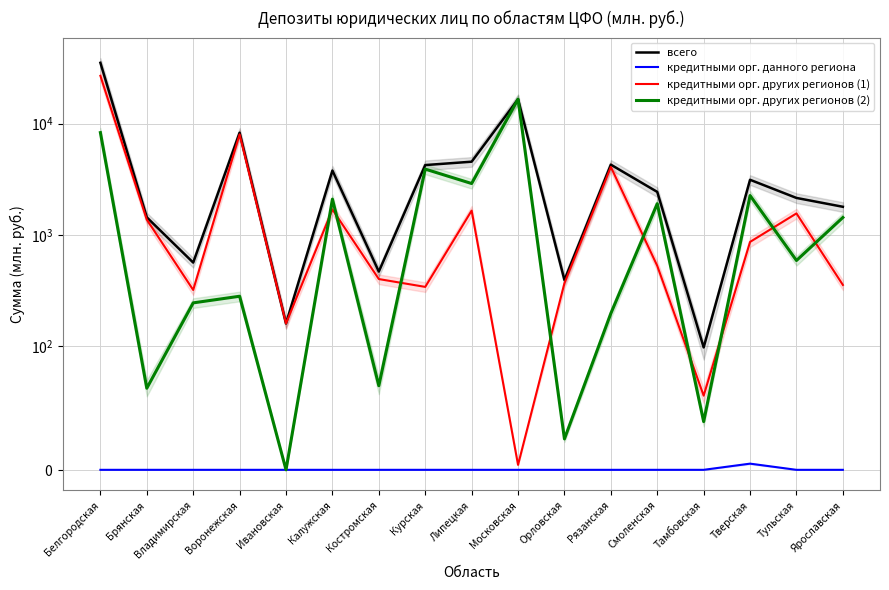

What is the sum of all кредитными орг. других регионов (1) values?

48668